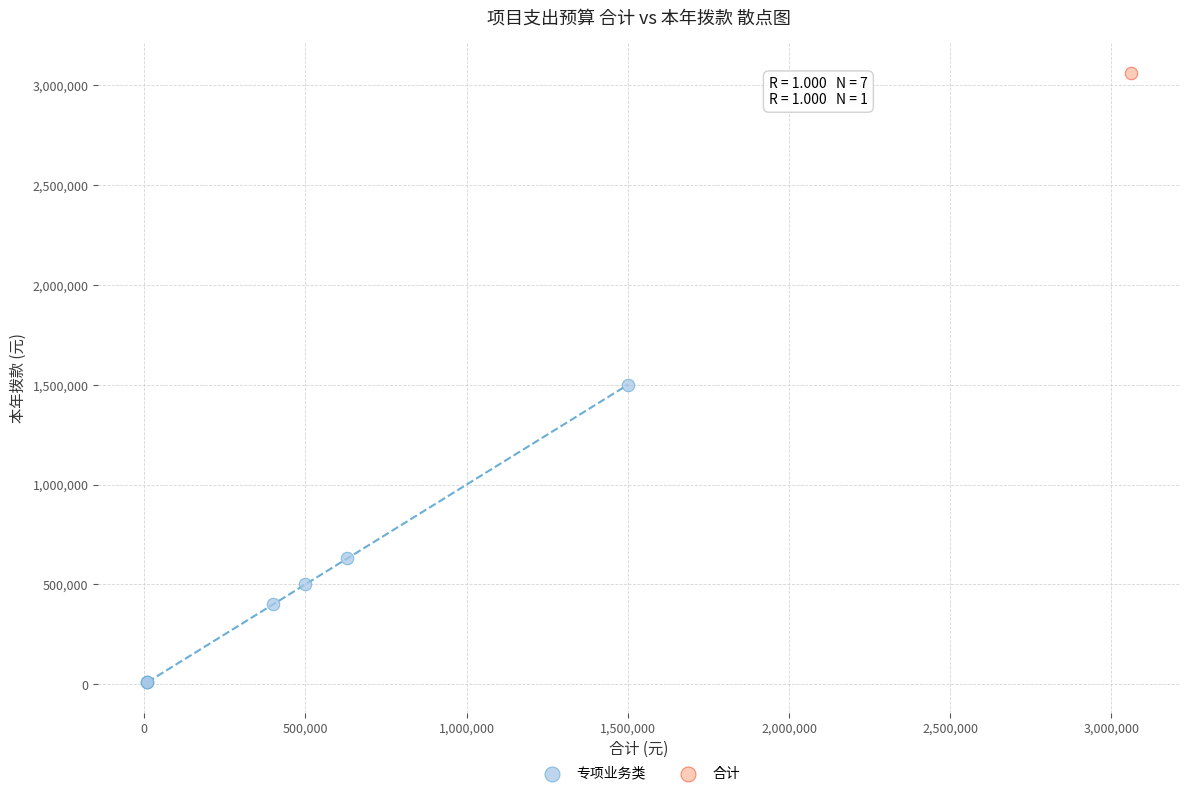

What are all the series names shown in the legend?

专项业务类, 合计